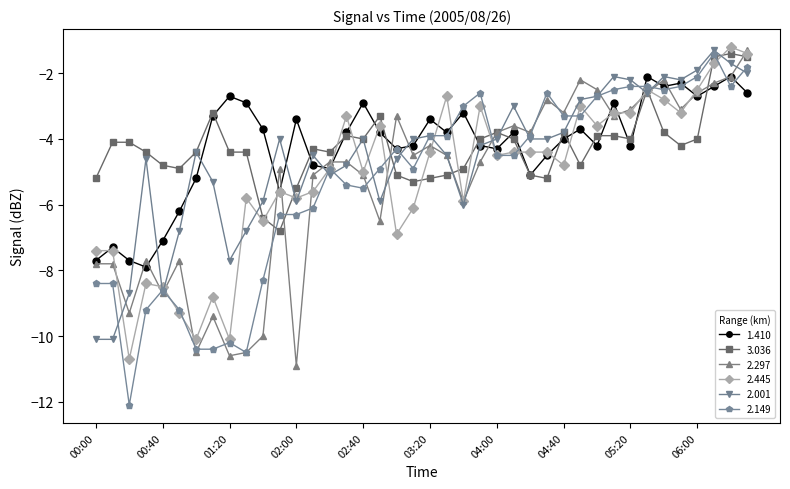

What is the value of the 2.001 point at the 8th from the left?

-5.3